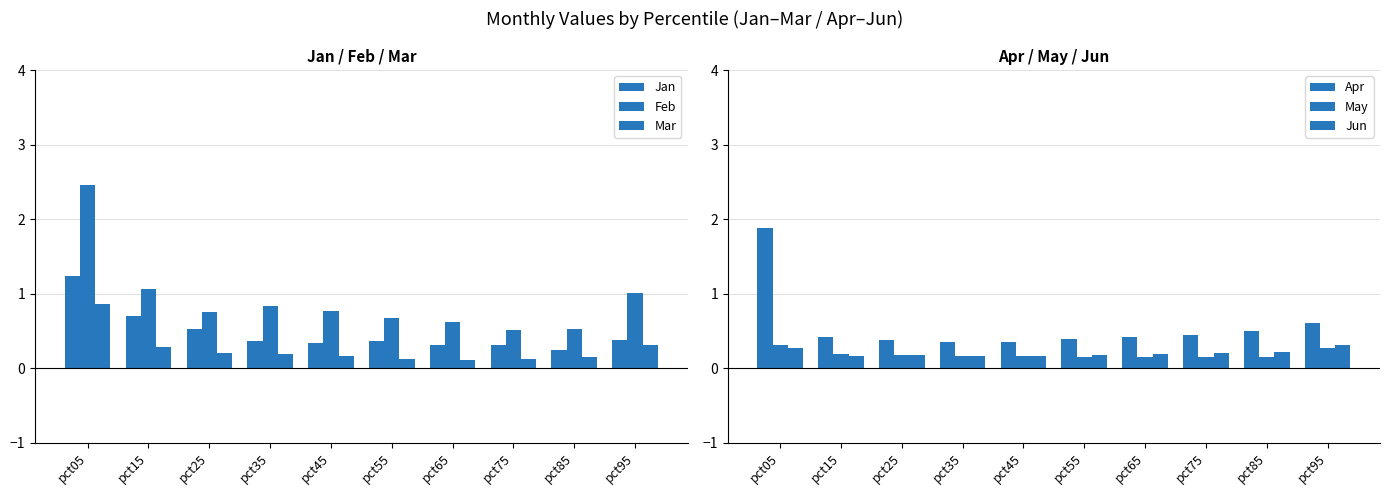

What is the minimum value for Jan?

0.3